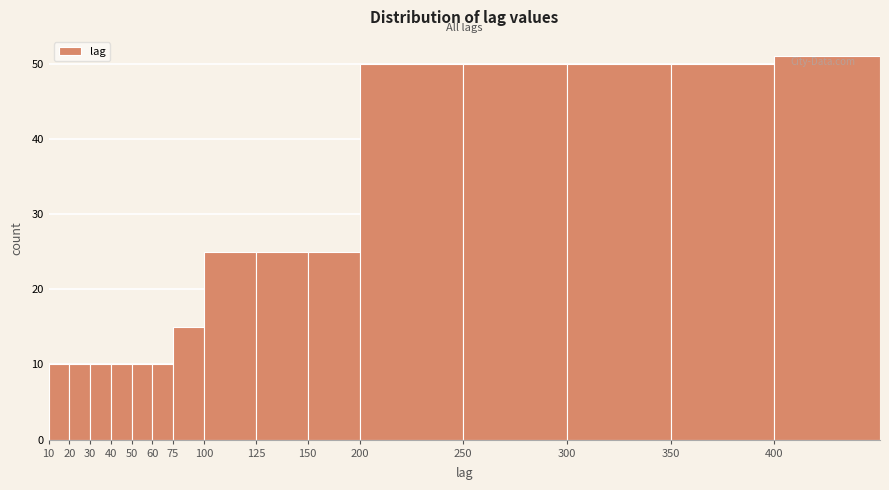

Reading left to right, extract all data points from this chart.

10	10	10	10	10	10	15	25	25	25	50	50	50	50	51